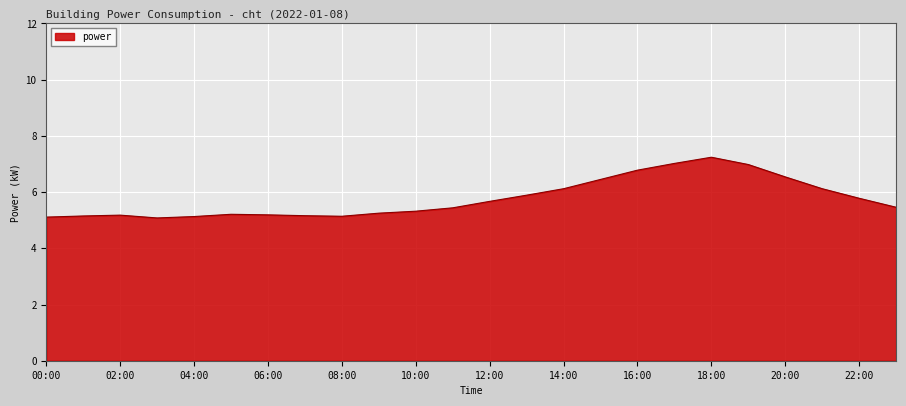

What is the smallest value displayed?

5.1